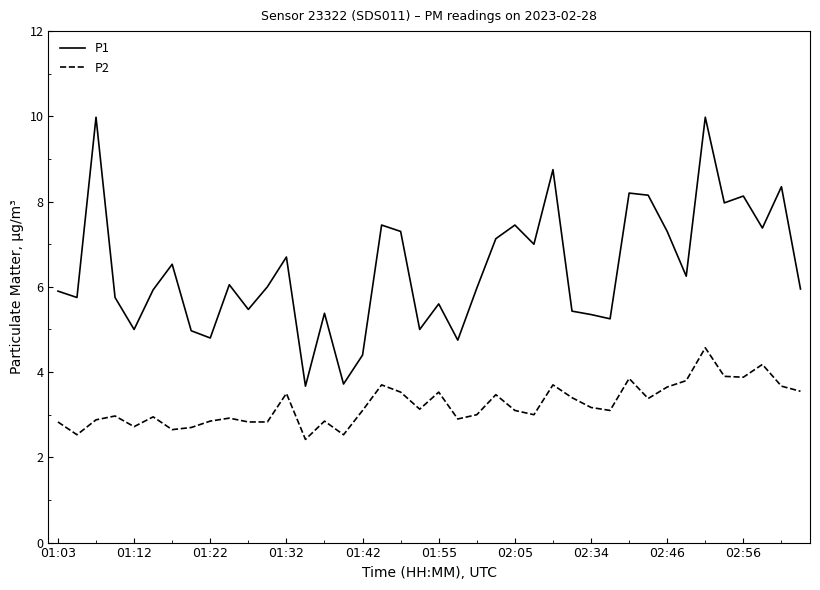

What is the minimum value for P2?

2.4